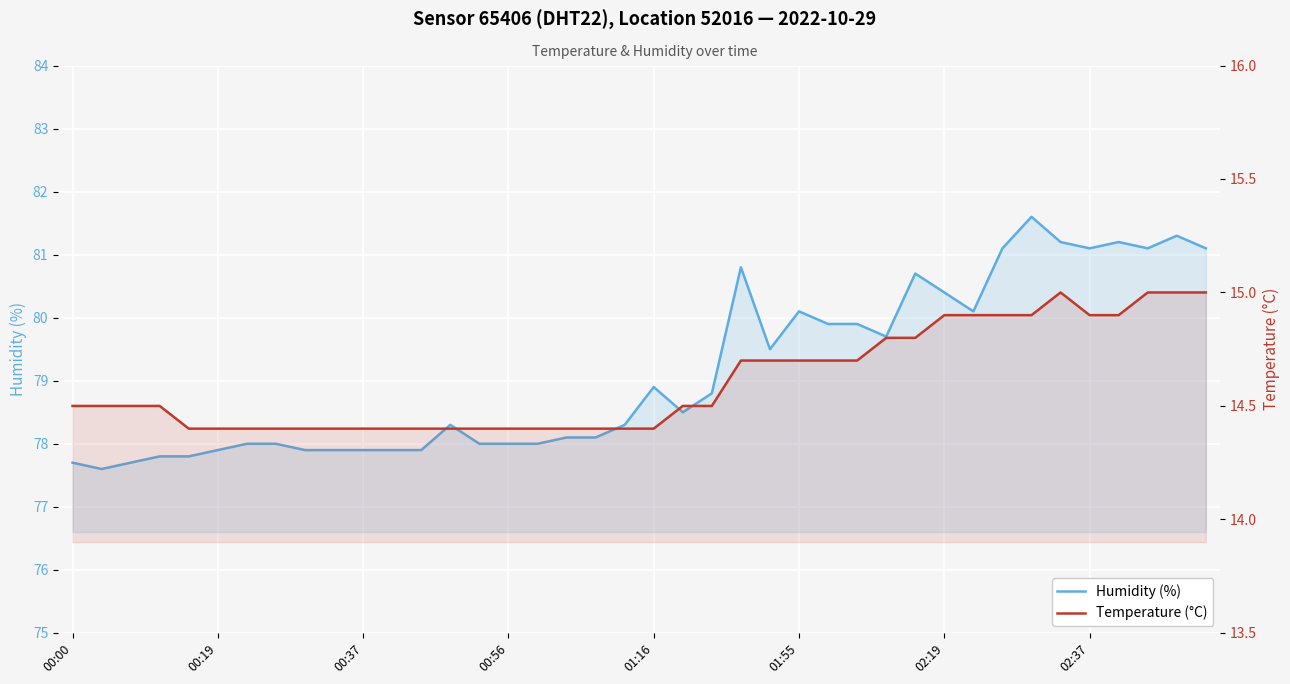

How many lines are shown in the chart?

2